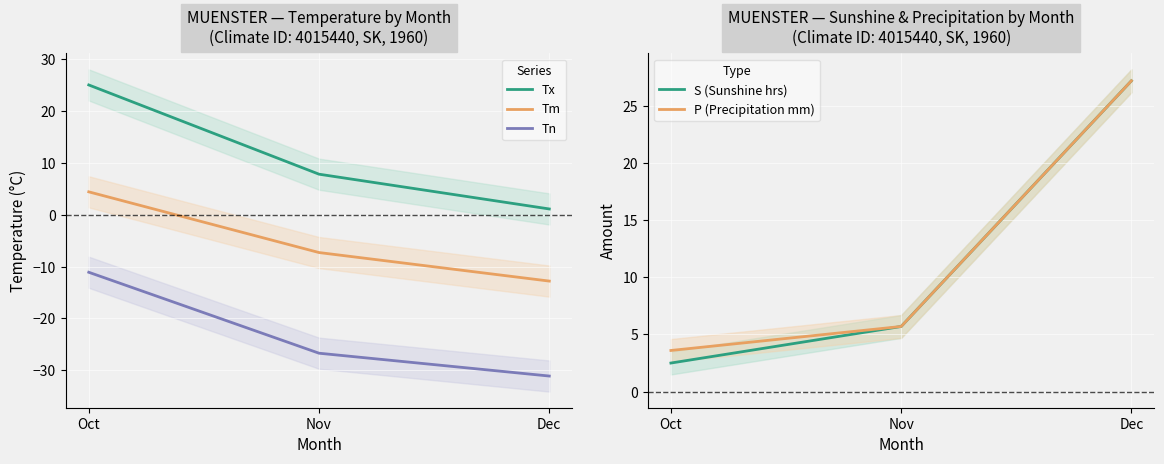

What value does the Tx series have at Oct?

25.0